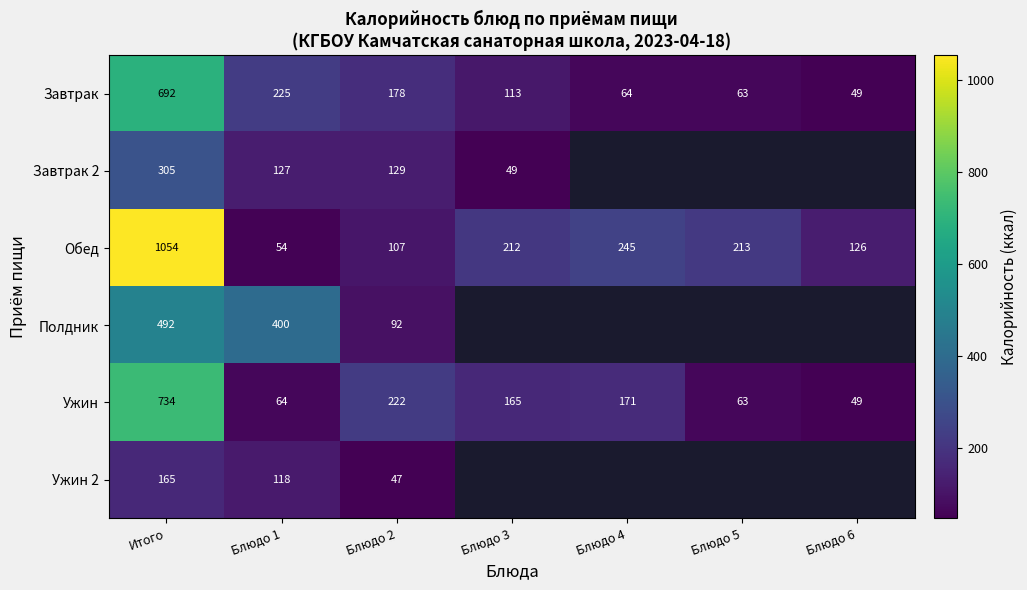

Is it true that Ужин equals 1139.1 at Итого?

False